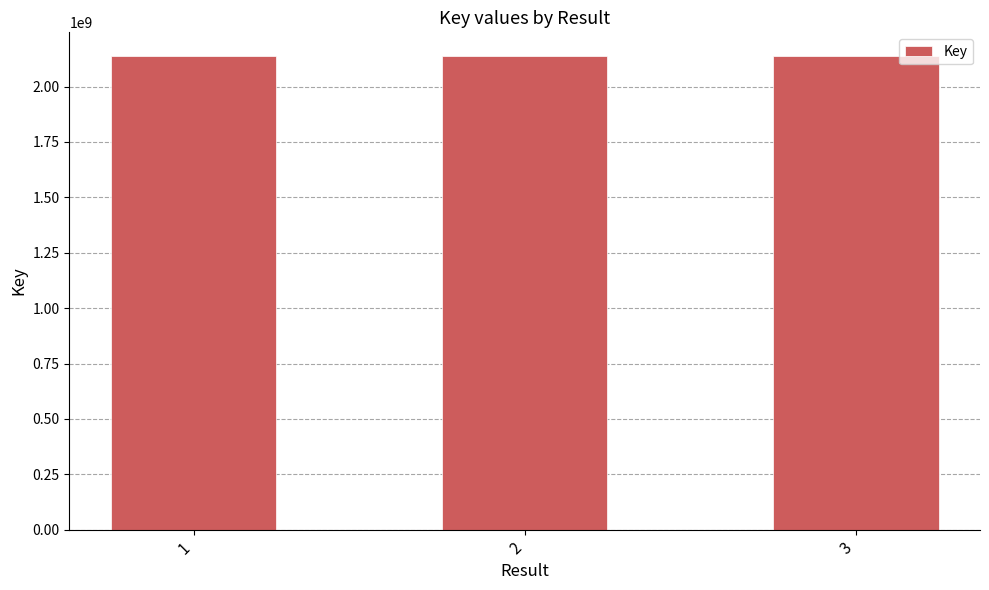

What is the value of the 3rd bar from the left?

2137687033